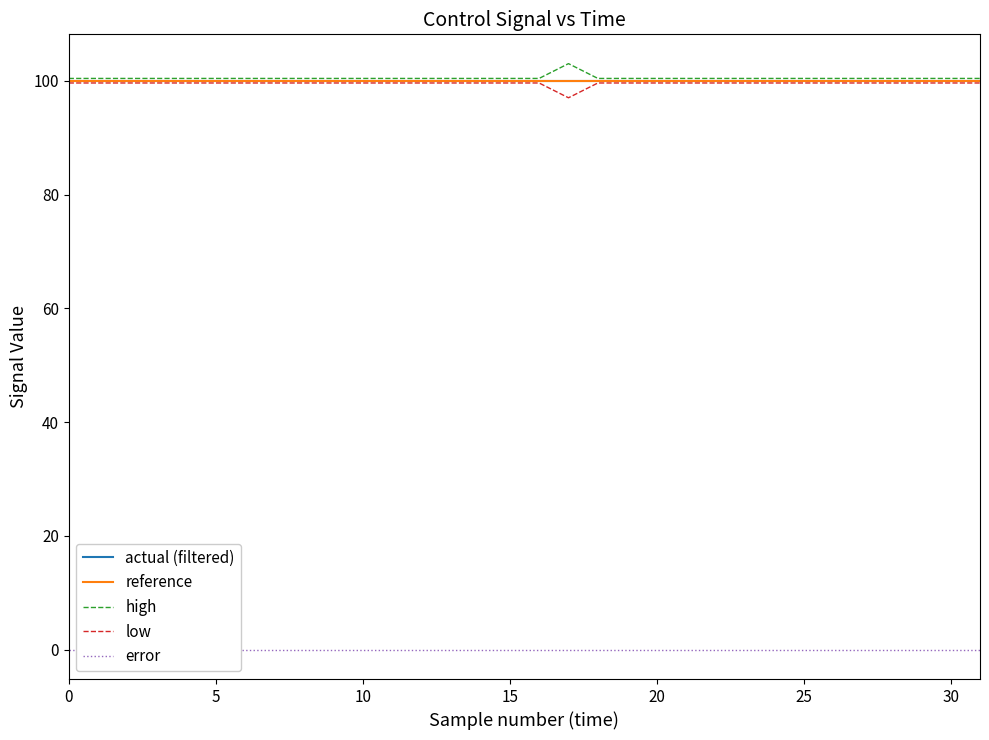

True or false: reference has a value of 100.0 at 20.

True